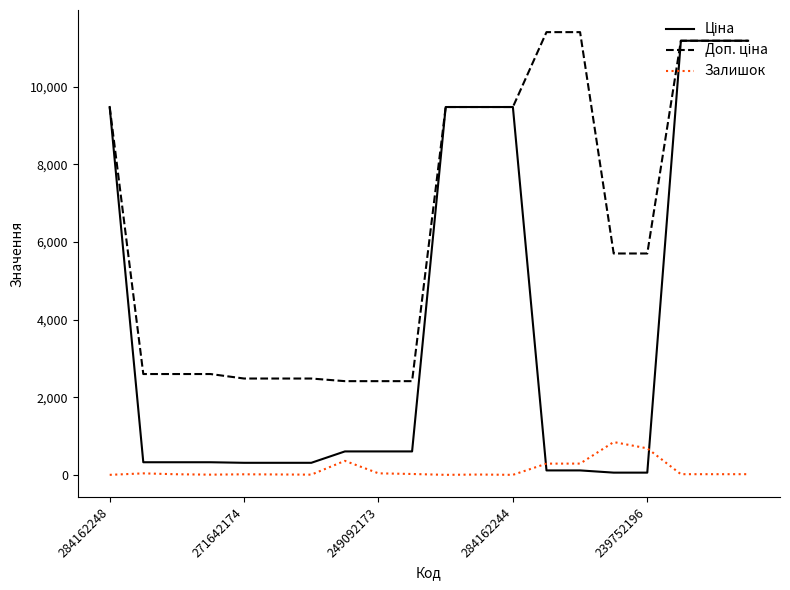

What is the label of the 18th point from the left?

17